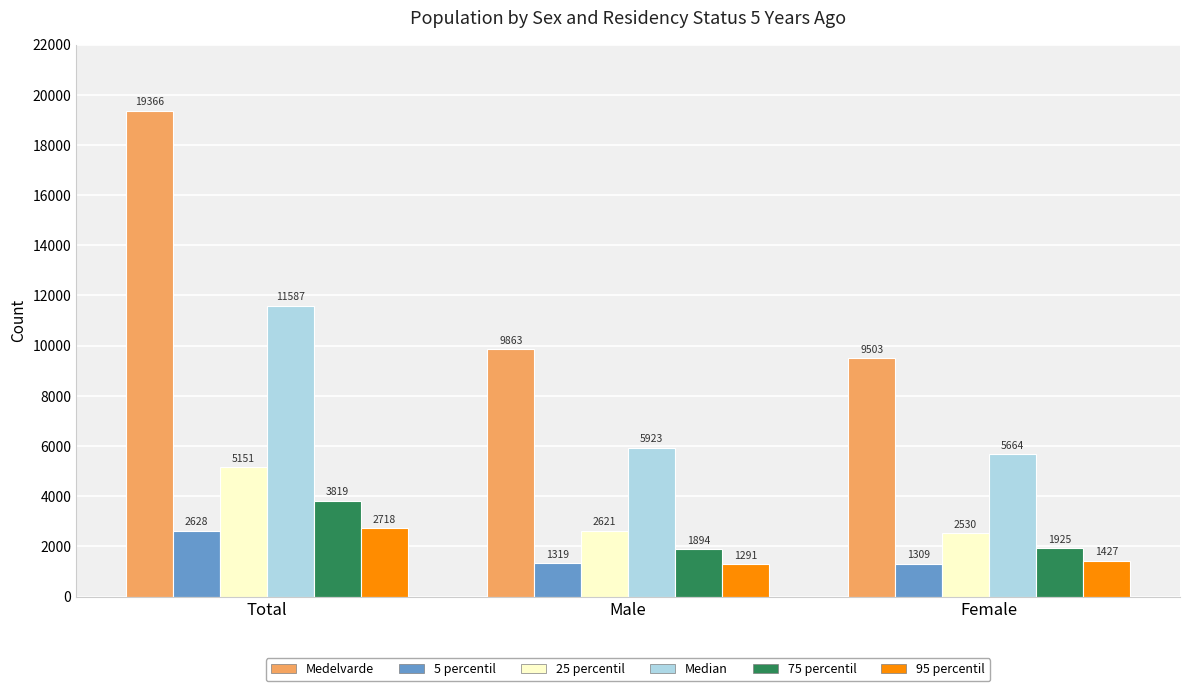

Reading right to left, extract all data points from this chart.

Medelvarde: 9503	9863	19366
5 percentil: 1309	1319	2628
25 percentil: 2530	2621	5151
Median: 5664	5923	11587
75 percentil: 1925	1894	3819
95 percentil: 1427	1291	2718